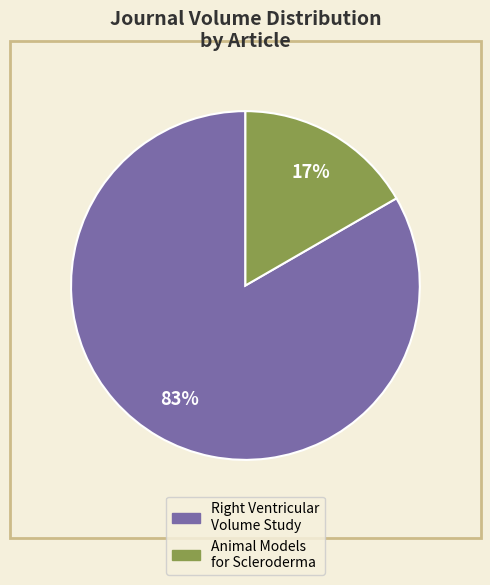

Does any single category account for the majority?

Yes